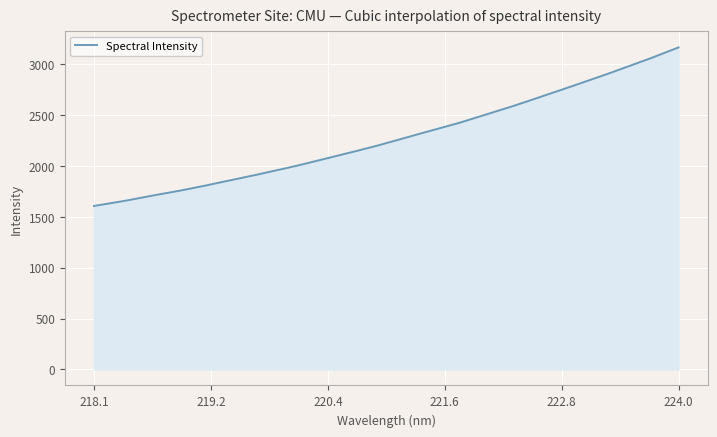

What is the smallest value displayed?

1606.6